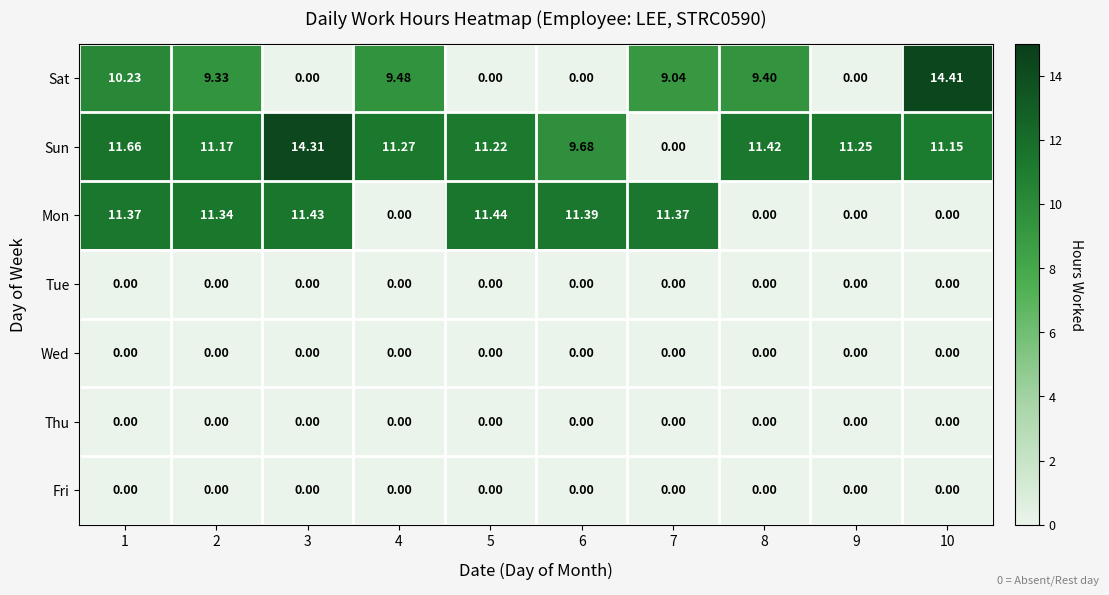

What is the total value across all series at 5?

22.7